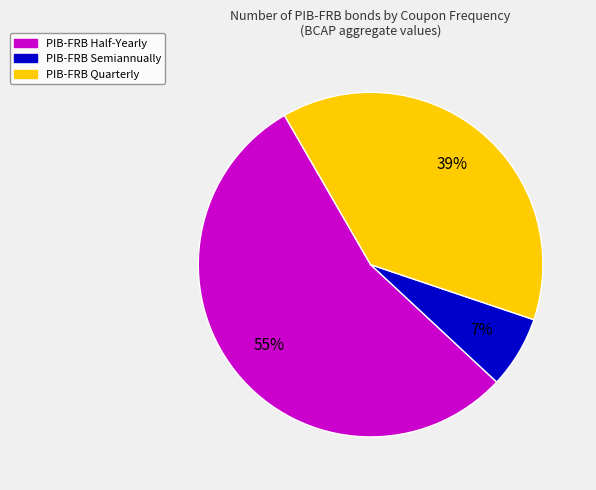

To the nearest percent, what is the difference between the largest and smallest slice percentages?

48%